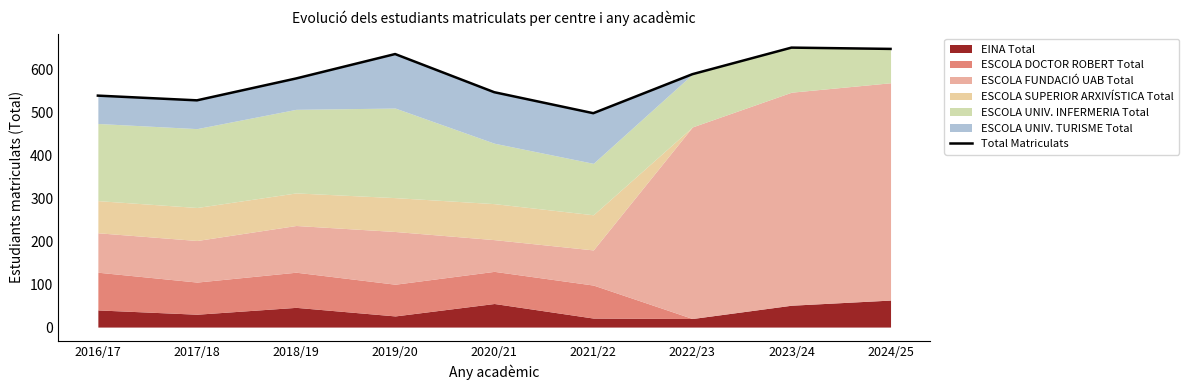

What is the difference between the second highest and second lowest values?

120